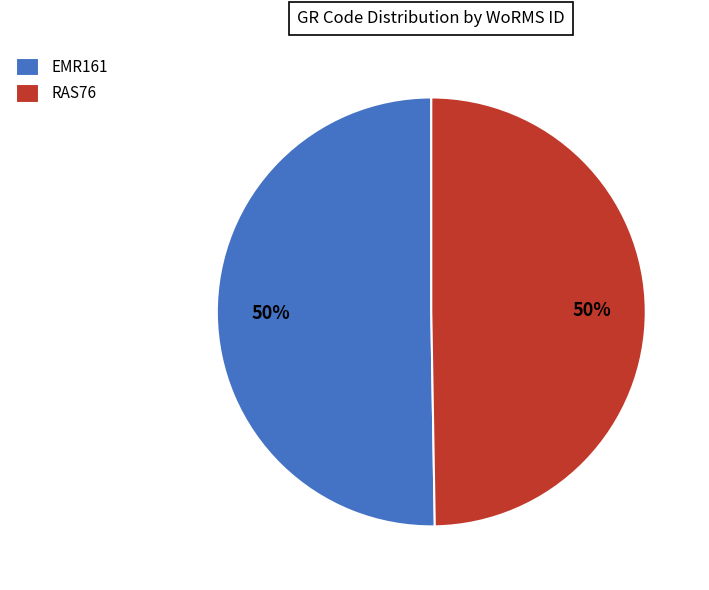

Is it true that RAS76 is 42% of the pie?

False